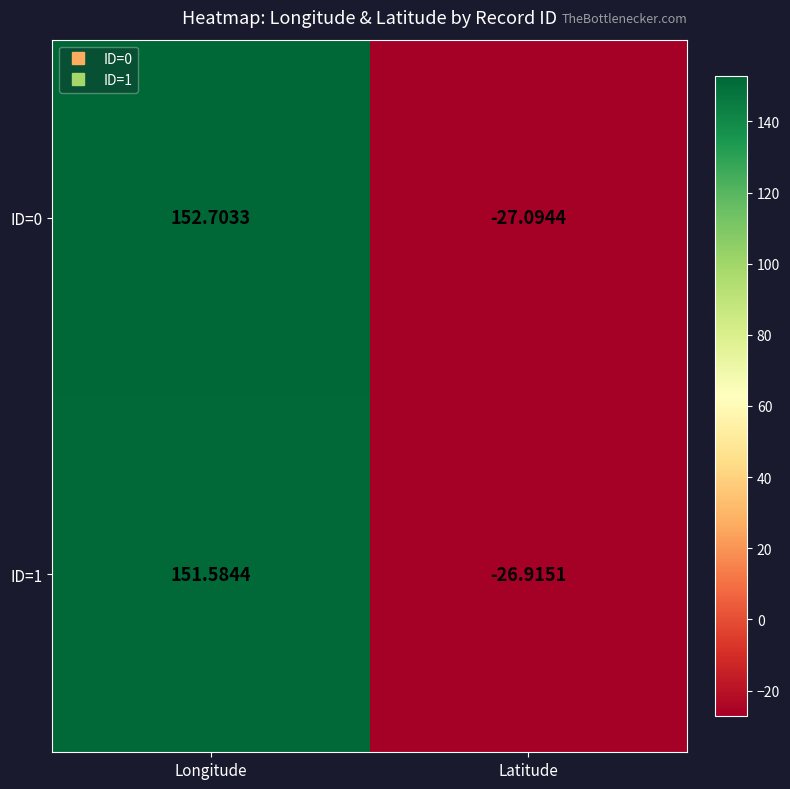

Where is ID=0 nearest to the value 62?

Latitude